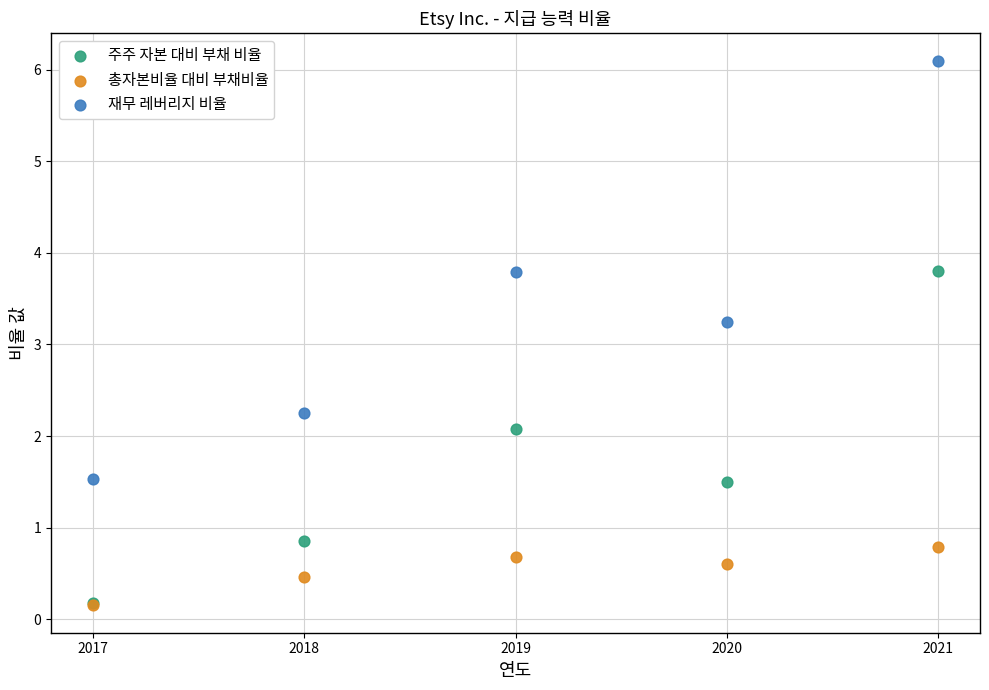

In the 재무 레버리지 비율 series, what Y value is closest to 3?

3.2